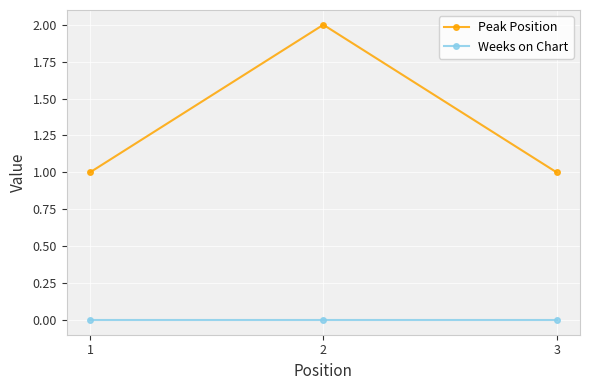

Between 2 and 3, which series saw the biggest shift?

Peak Position